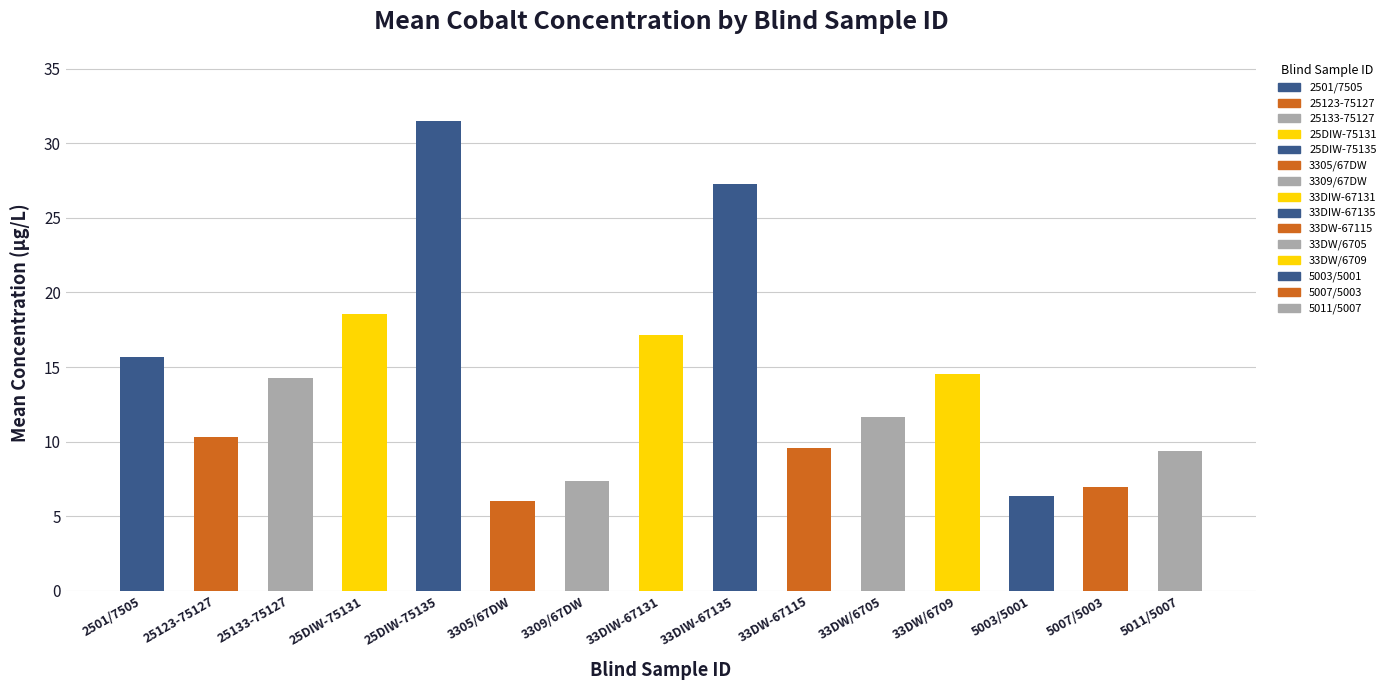

Which label corresponds to the largest value in the chart?

25DIW-75135